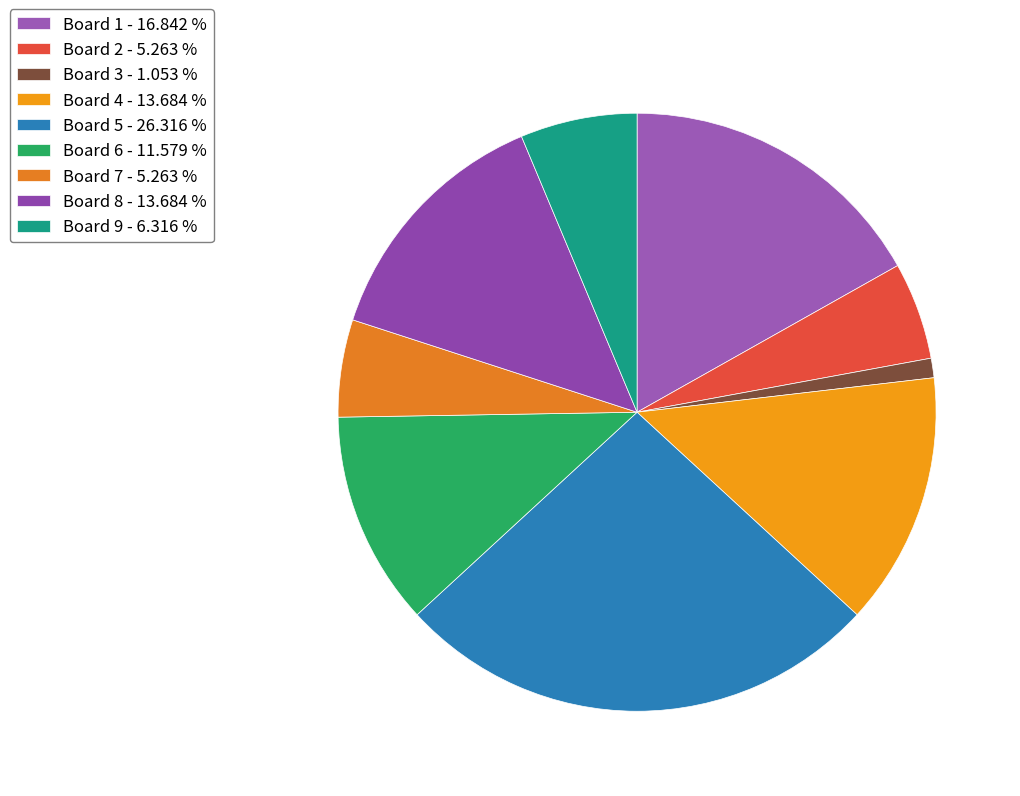

Does any single category account for the majority?

No